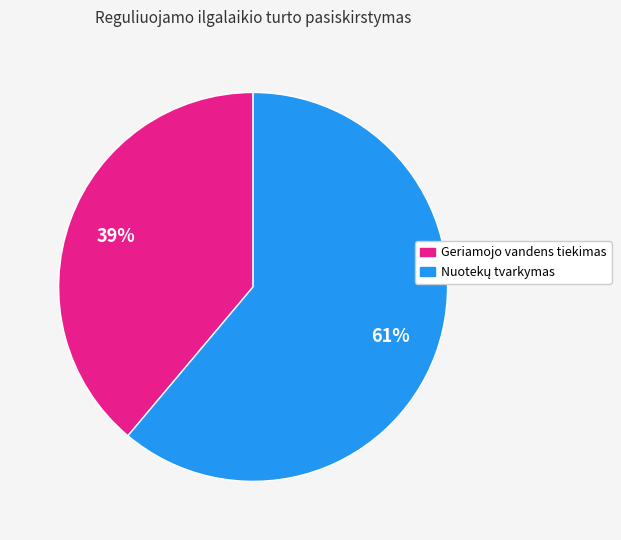

To the nearest percent, what is the average slice percentage?

50%